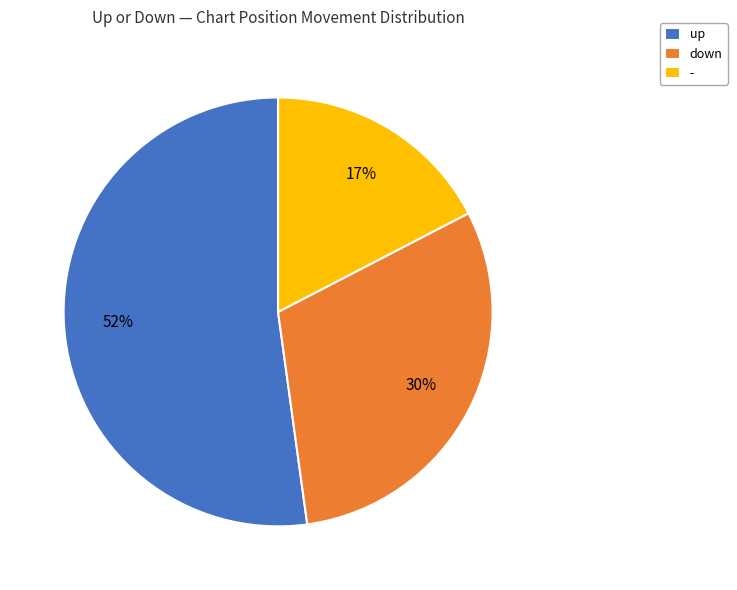

What percentage is the down slice, to the nearest percent?

30%